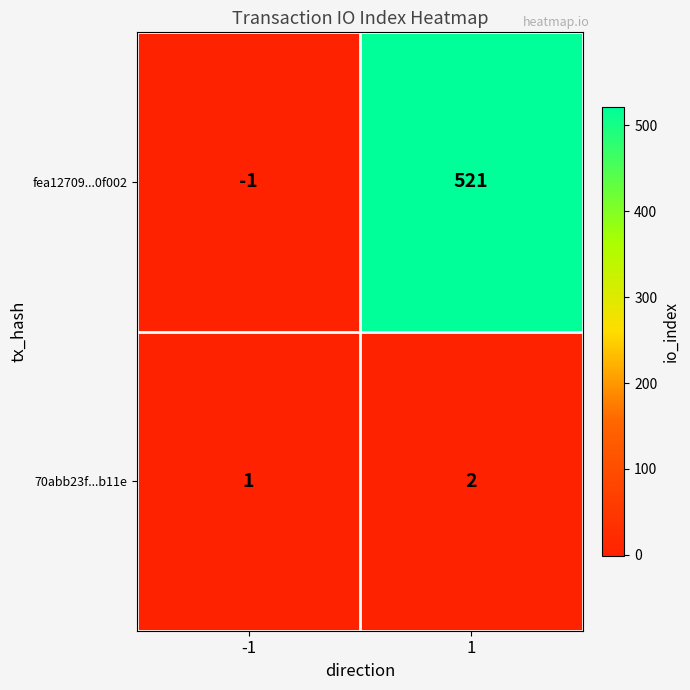

What is the total value across all series at 1?

523